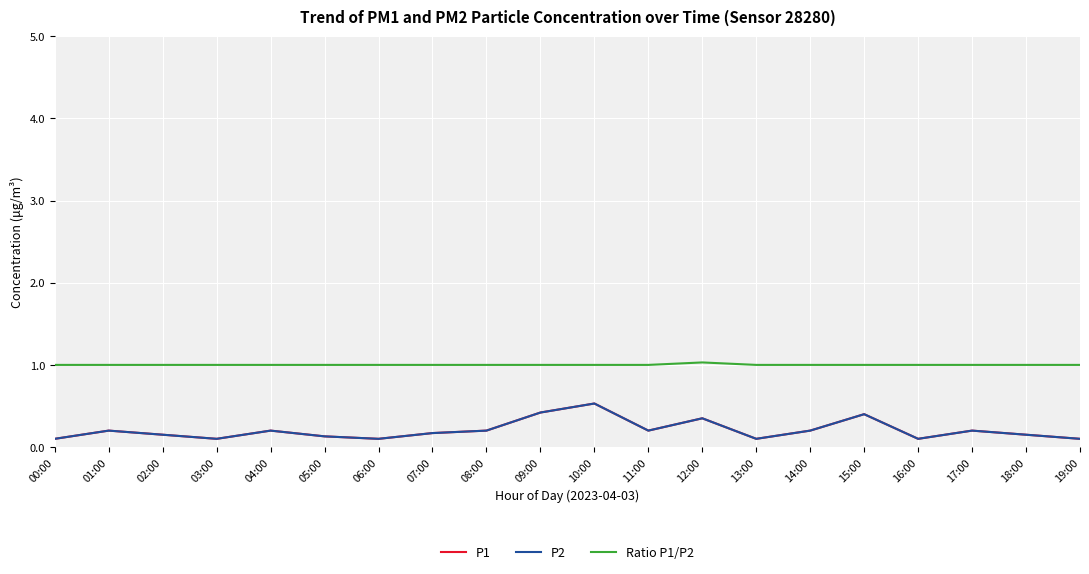

Is this an area chart (filled region under the line)?

No